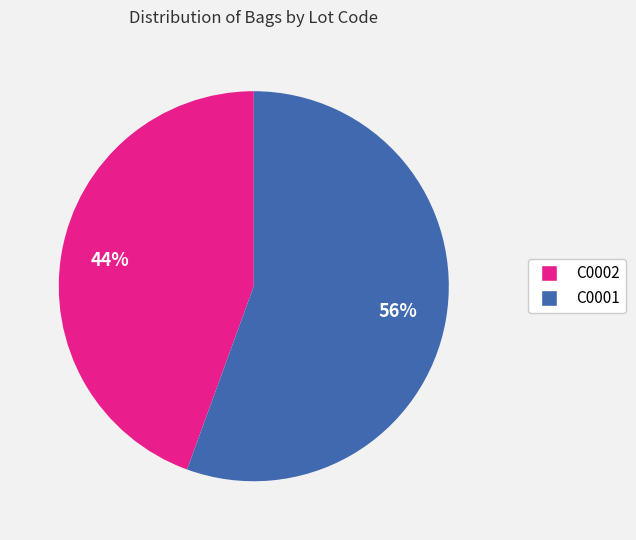

The C0002 slice represents 34% of the pie. True or false?

False